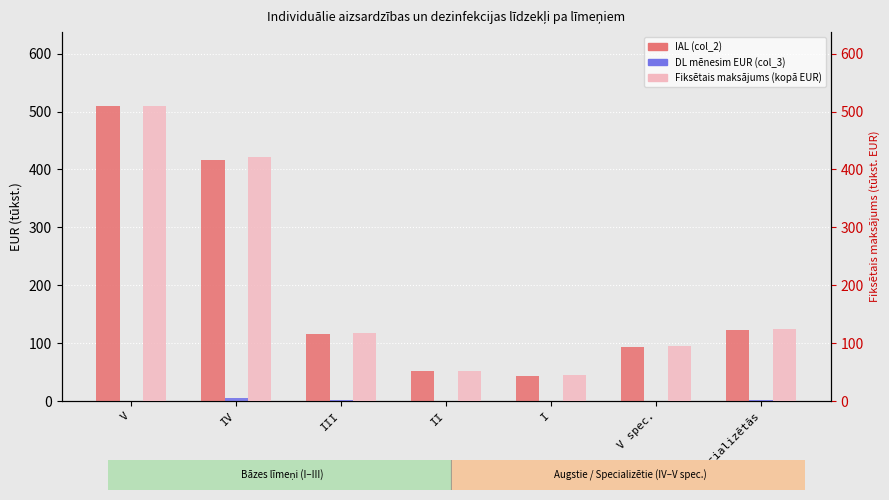

Reading right to left, extract all data points from this chart.

IAL (col_2): Specializētās=123.6	V spec.=94.2	I=43.3	II=51.6	III=115.8	IV=415.8	V=509.7
DL mēnesim EUR (col_3): Specializētās=1.5	V spec.=0.2	I=1.1	II=0.8	III=2.2	IV=5.9	V=0.0
Fiksētais maksājums (kopā EUR): Specializētās=125.0	V spec.=94.5	I=44.4	II=52.5	III=118.0	IV=421.7	V=509.7